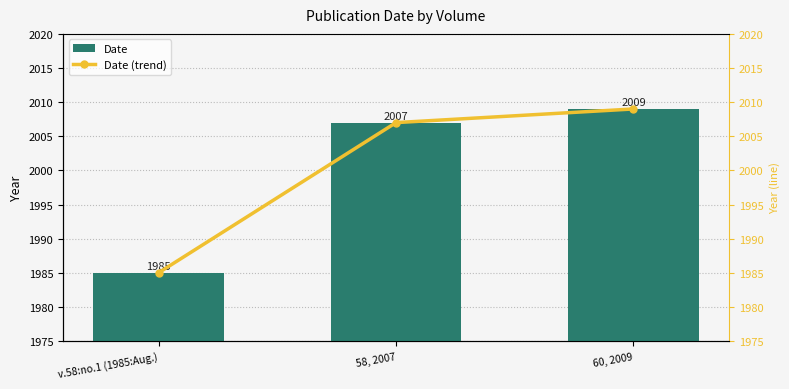

What is the average value of the Date series?

2000